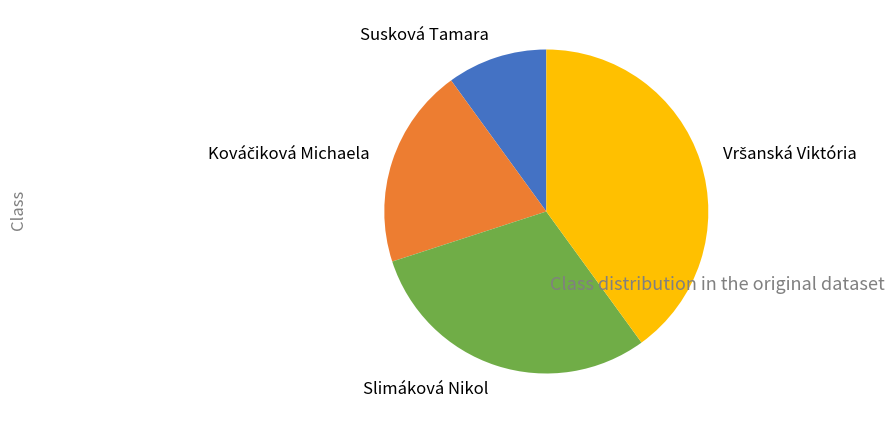

Does any single category account for the majority?

No